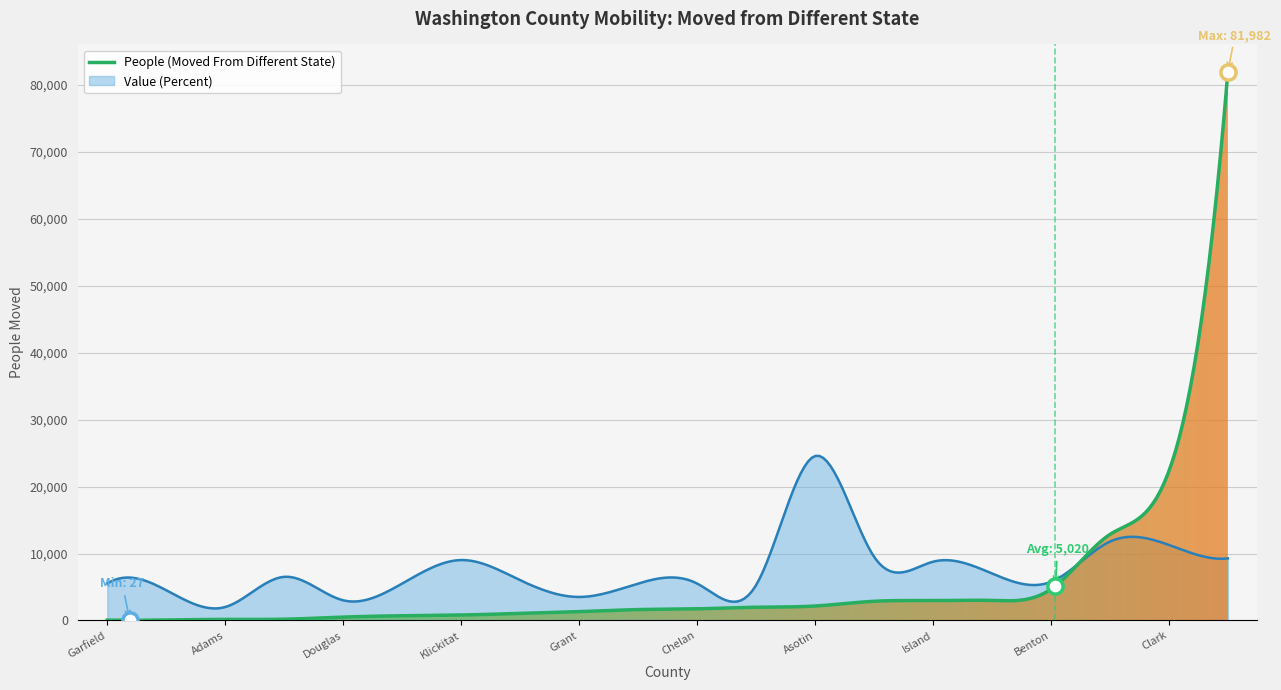

Which series contains the lowest Y value?

Value (Percent)